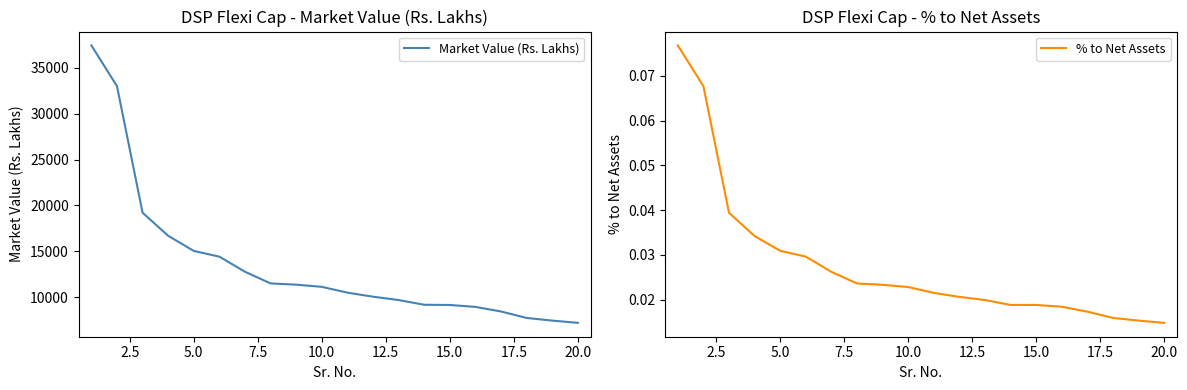

List the series in order of their overall mean, lowest first.

% to Net Assets, Market Value (Rs. Lakhs)